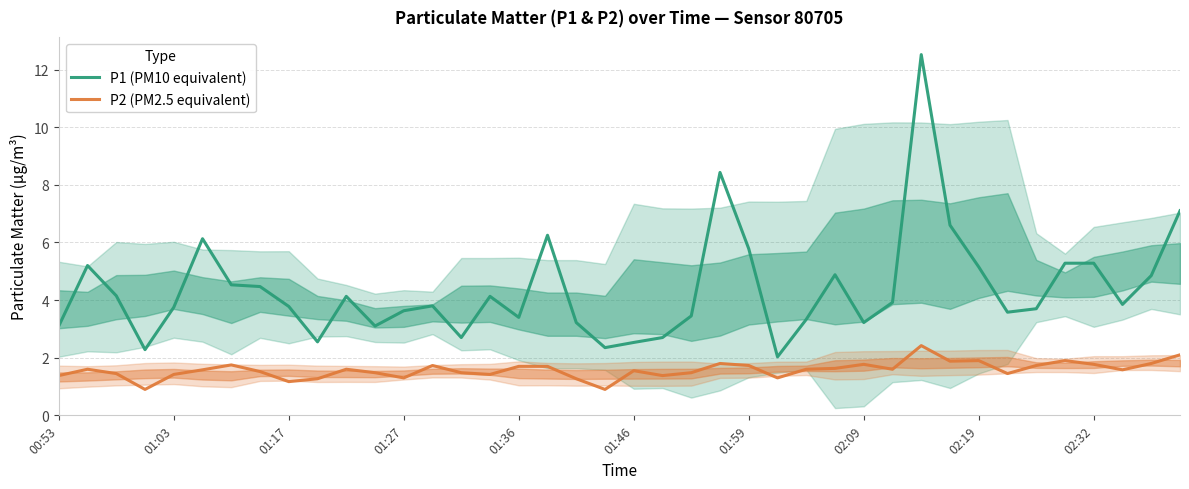

Reading left to right, extract all data points from this chart.

P1 (PM10 equivalent): 3.1	5.2	4.2	2.3	3.8	6.1	4.5	4.5	3.8	2.5	4.1	3.1	3.6	3.8	2.7	4.1	3.4	6.2	3.2	2.4	2.5	2.7	3.5	8.4	5.8	2.0	3.3	4.9	3.2	3.9	12.5	6.6	5.2	3.6	3.7	5.3	5.3	3.9	4.8	7.1
P2 (PM2.5 equivalent): 1.4	1.6	1.4	0.9	1.4	1.6	1.8	1.5	1.2	1.3	1.6	1.5	1.3	1.7	1.5	1.4	1.7	1.7	1.3	0.9	1.6	1.4	1.5	1.8	1.7	1.3	1.6	1.6	1.8	1.6	2.4	1.9	1.9	1.4	1.7	1.9	1.8	1.6	1.8	2.1